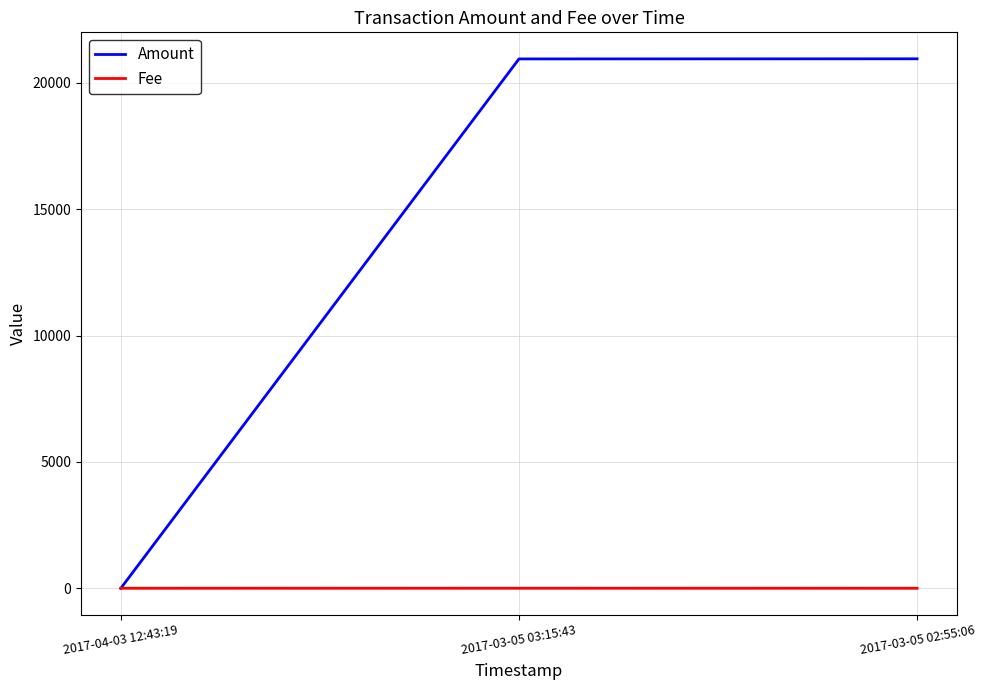

How many categories are shown in the chart?

3